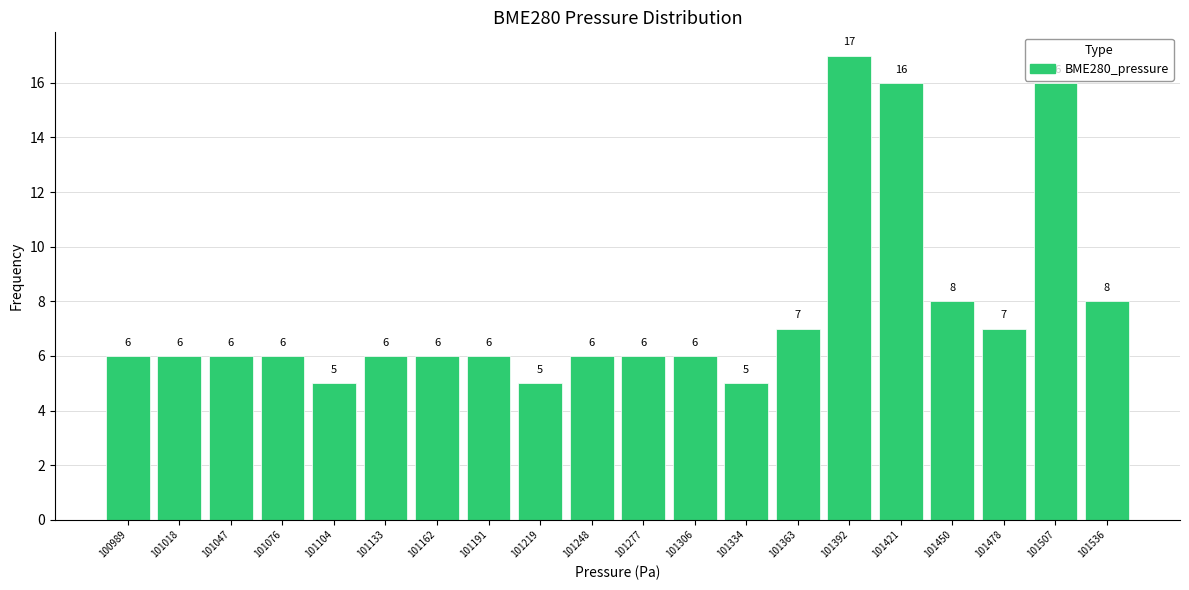

Reading left to right, transcribe this chart: for each bar, give the range it covers on the x-axis and its height. The bar edges are not printed on the chart, so give them approximately, as read against the axis.

100975 to 101005: 6
101005 to 101035: 6
101035 to 101060: 6
101060 to 101090: 6
101090 to 101120: 5
101120 to 101150: 6
101150 to 101175: 6
101175 to 101205: 6
101205 to 101235: 5
101235 to 101265: 6
101265 to 101290: 6
101290 to 101320: 6
101320 to 101350: 5
101350 to 101380: 7
101380 to 101405: 17
101405 to 101435: 16
101435 to 101465: 8
101465 to 101495: 7
101495 to 101520: 16
101520 to 101550: 8